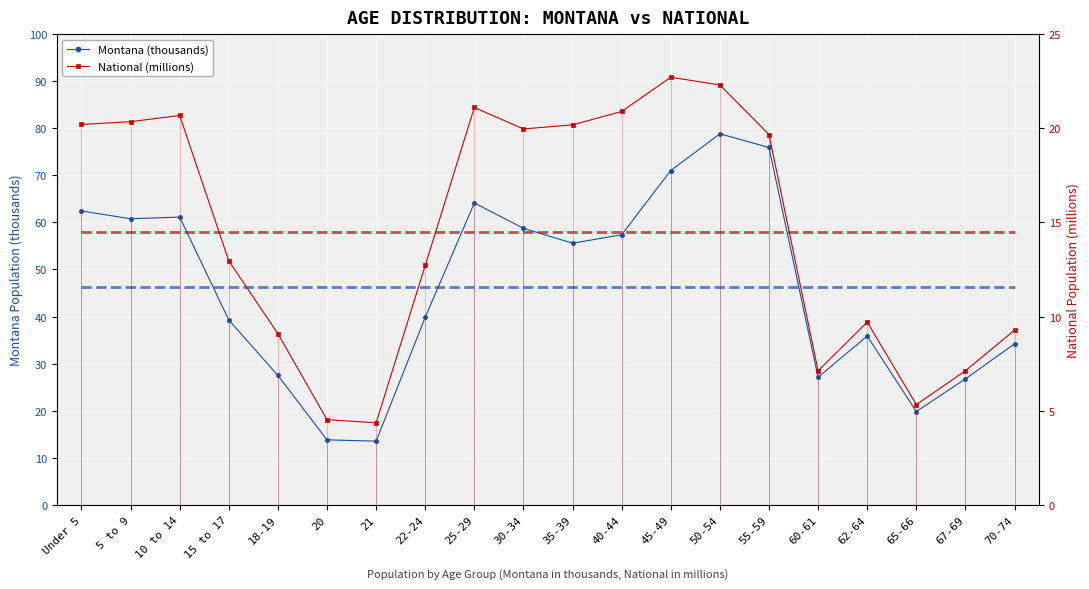

What is the label of the 4th point from the right?

62-64